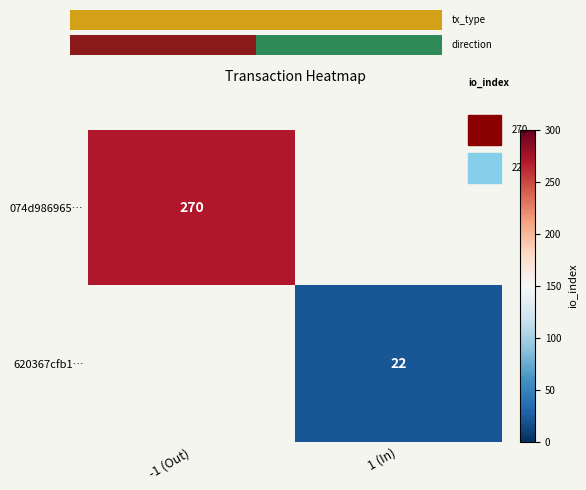

Which category has the highest value in the 620367cfb1… series?

-1 (Out)